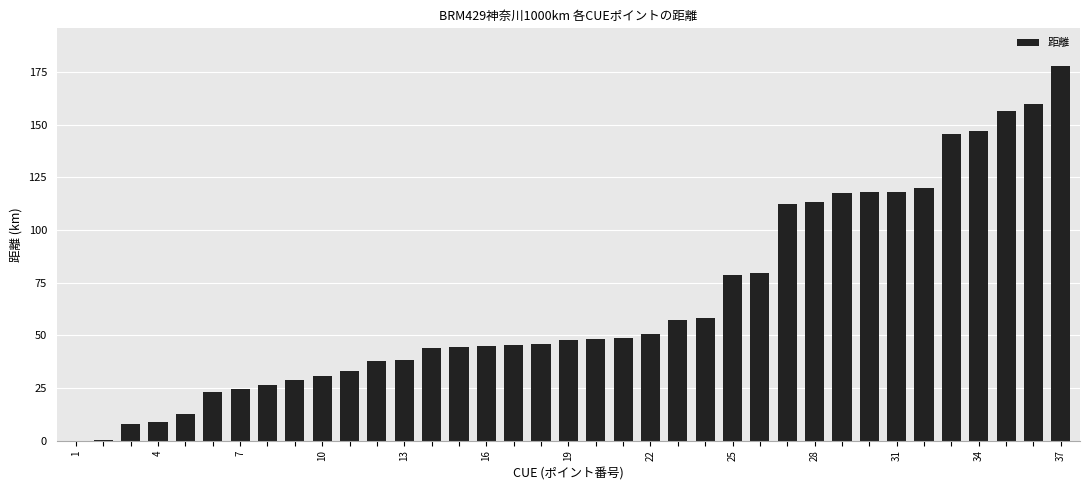

What is the sum of all values?

2452.4